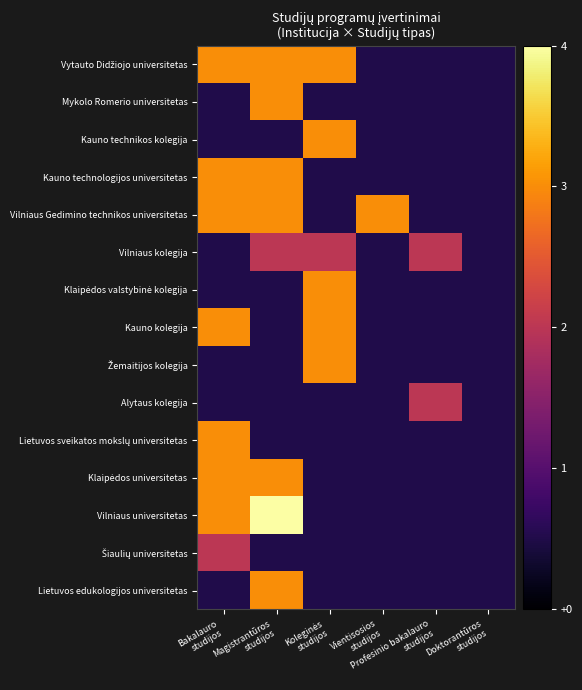

At which category does the chart reach its minimum across all series?

Vientisosios
studijos